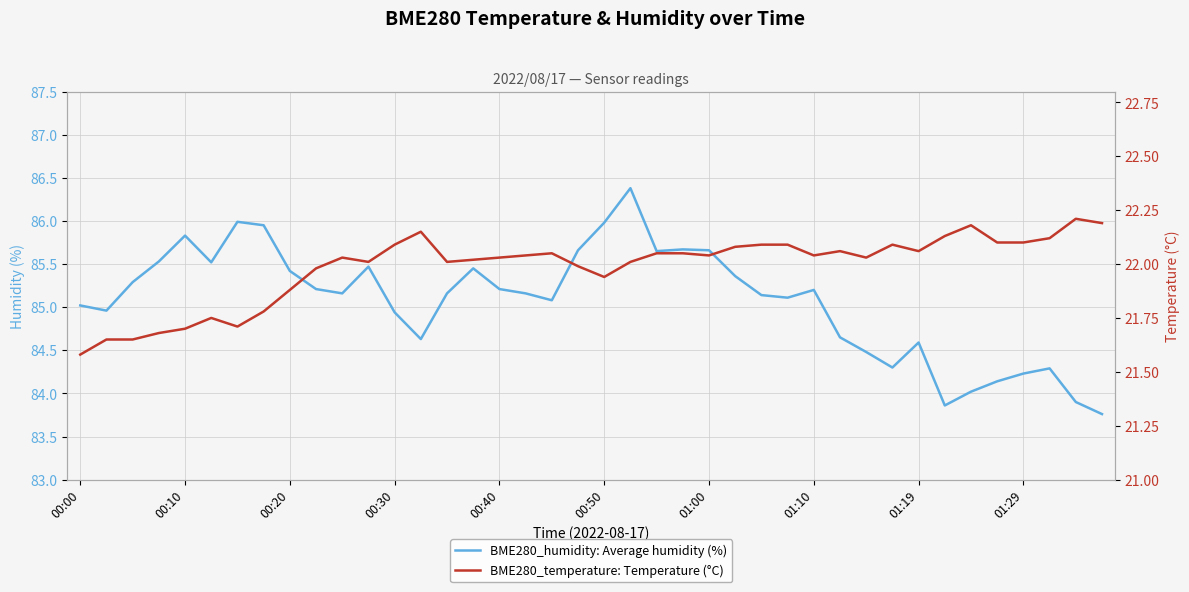

What is the highest value of the BME280_humidity: Average humidity (%) series?

86.4